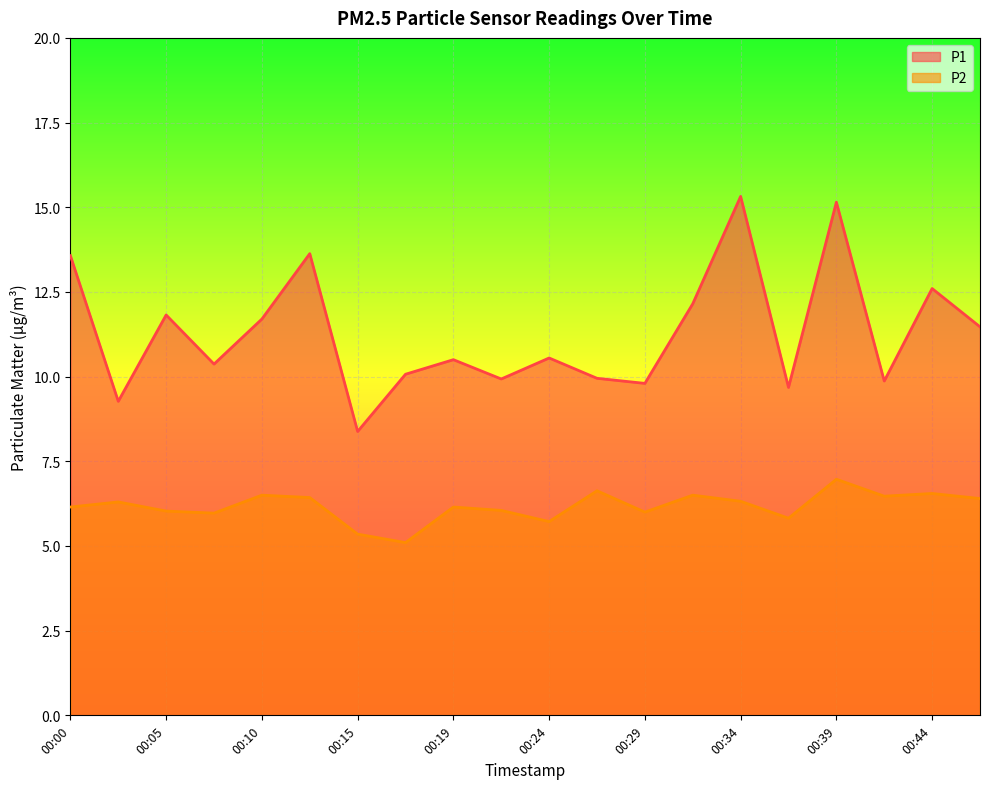

True or false: P2 and P1 cross at least once.

False